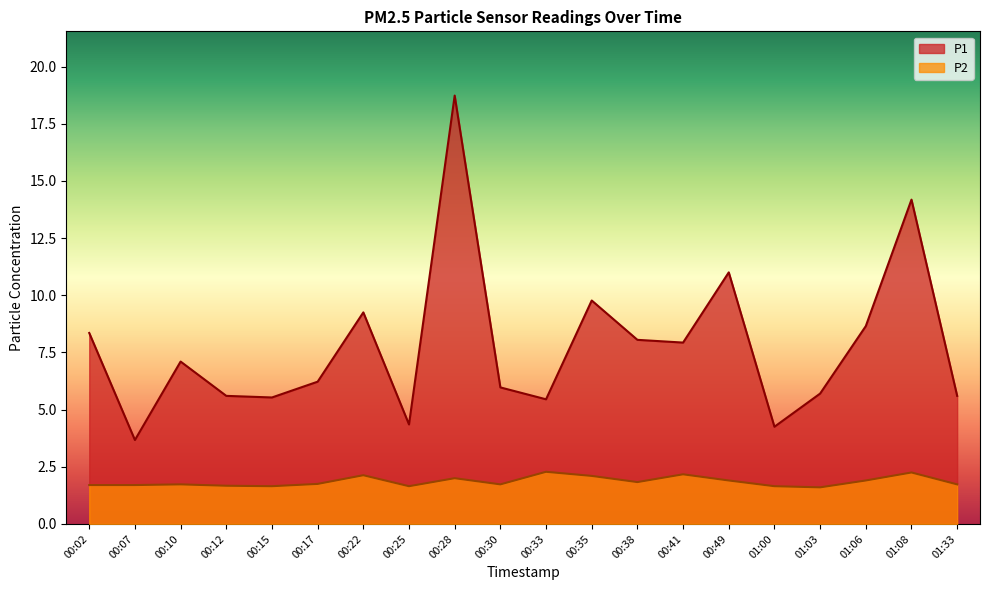

How many distinct data groups are displayed?

2